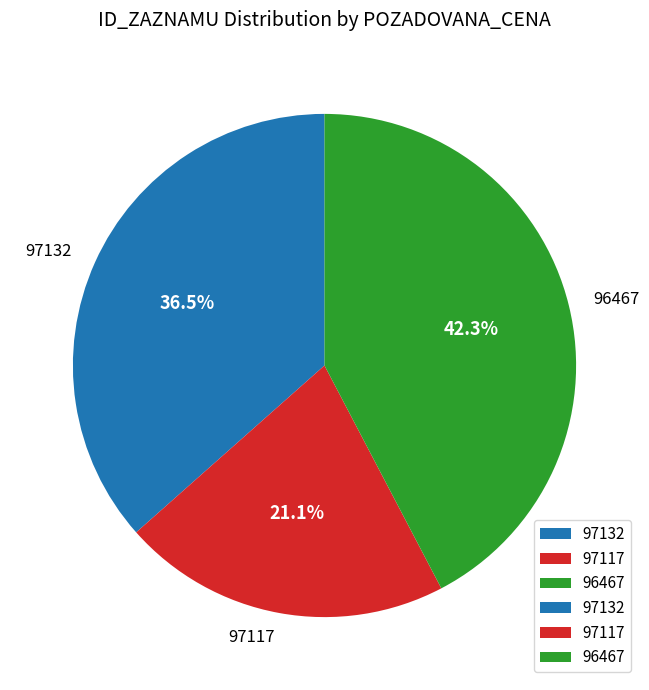

What percentage do 97117 and 97132 together represent?

57.7%